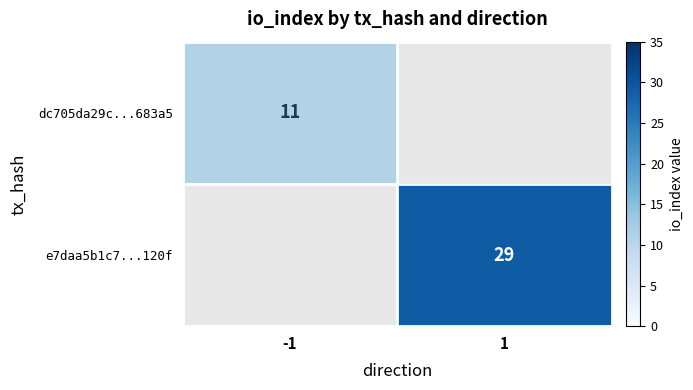

The dc705da29c...683a5 series shows 4 at -1. True or false?

False